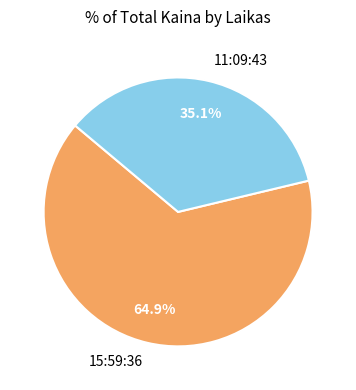

What portion of the pie excludes 11:09:43?

64.9%